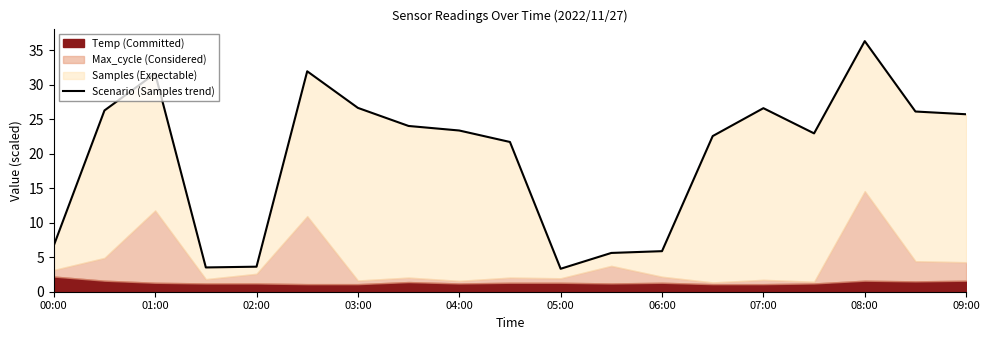

What is the minimum value shown in the chart?

3.3